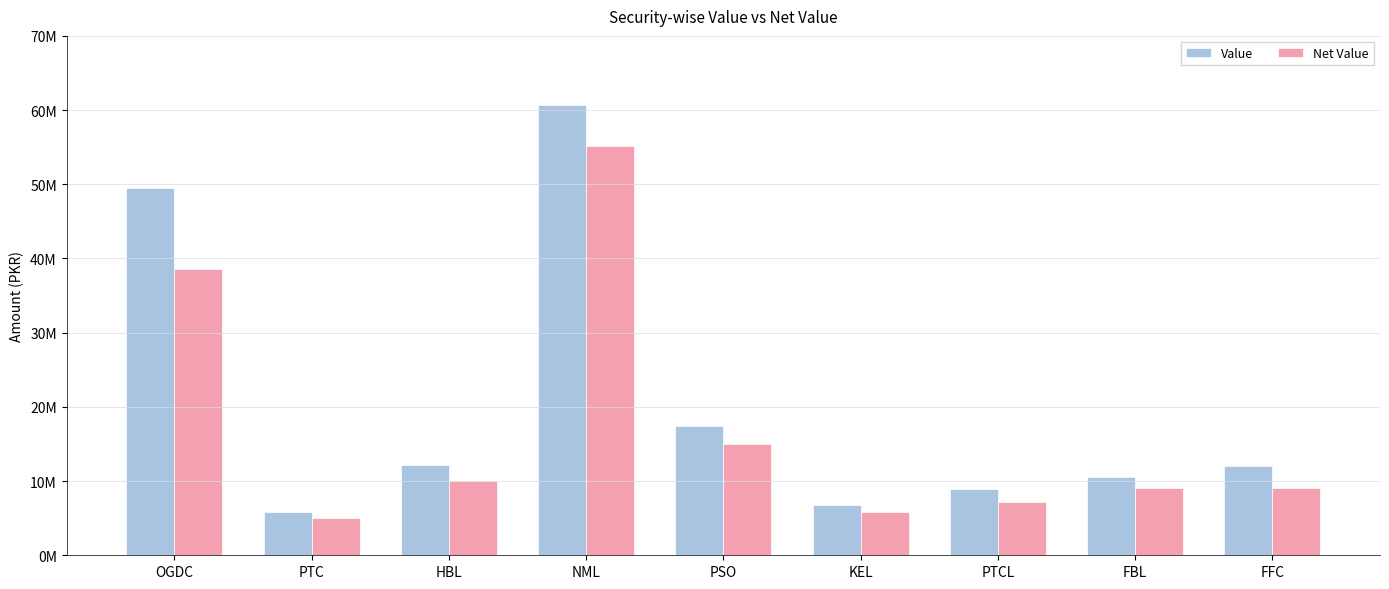

At how many categories does at least one series exceed 51854471?

1